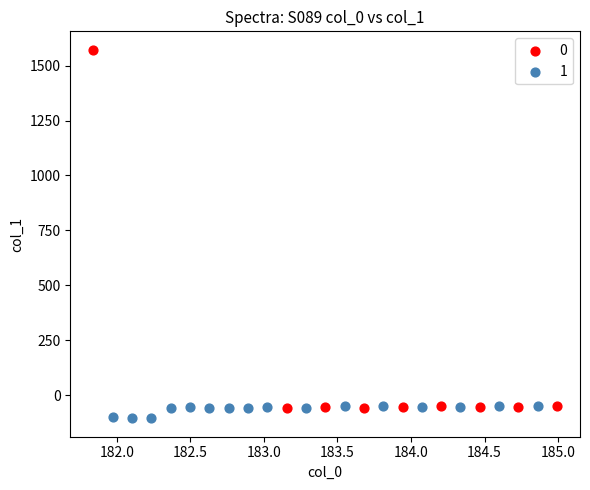

Which series reaches the minimum Y coordinate?

1